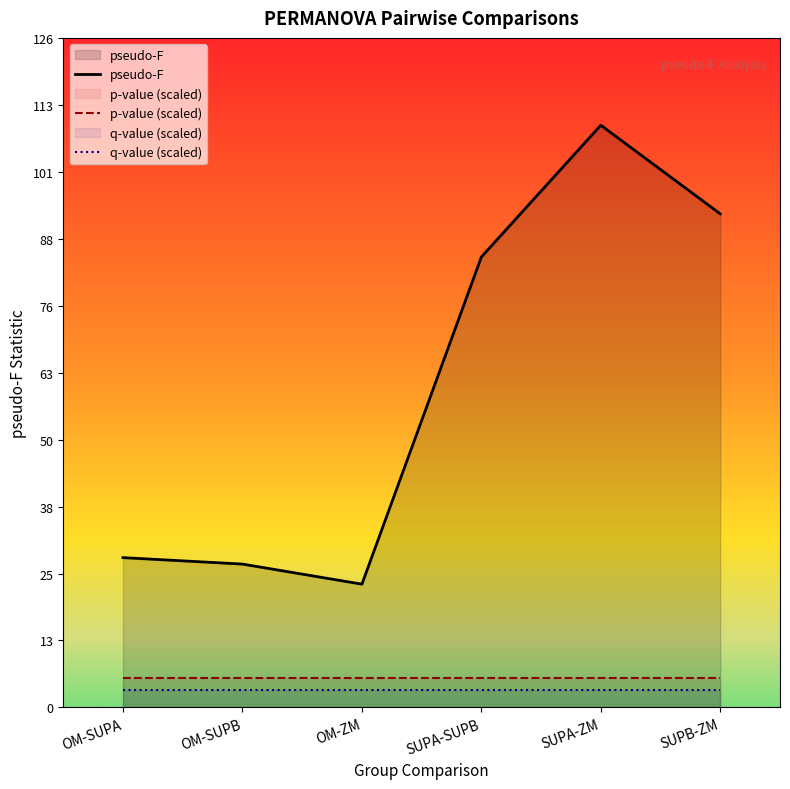

At which label does p-value (scaled) reach its peak?

OM-SUPA